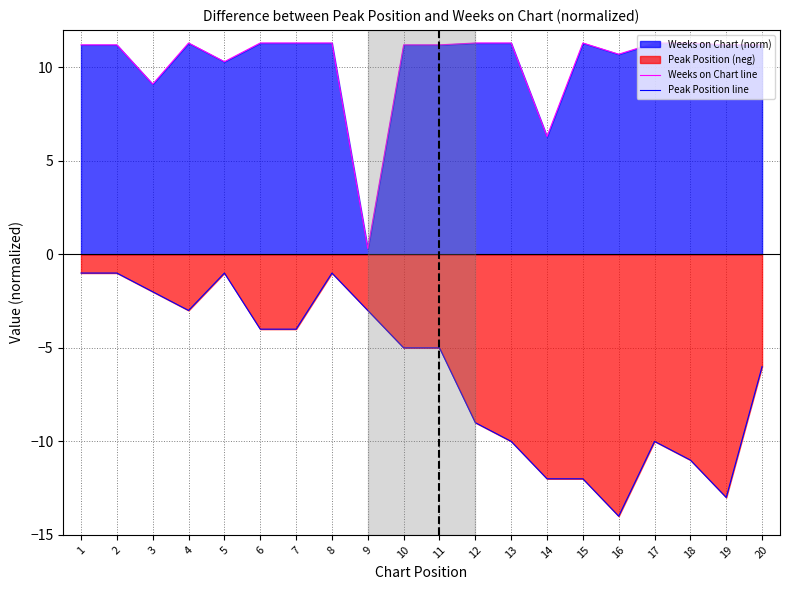

Is it true that Weeks on Chart line equals 9.1 at 3?

True